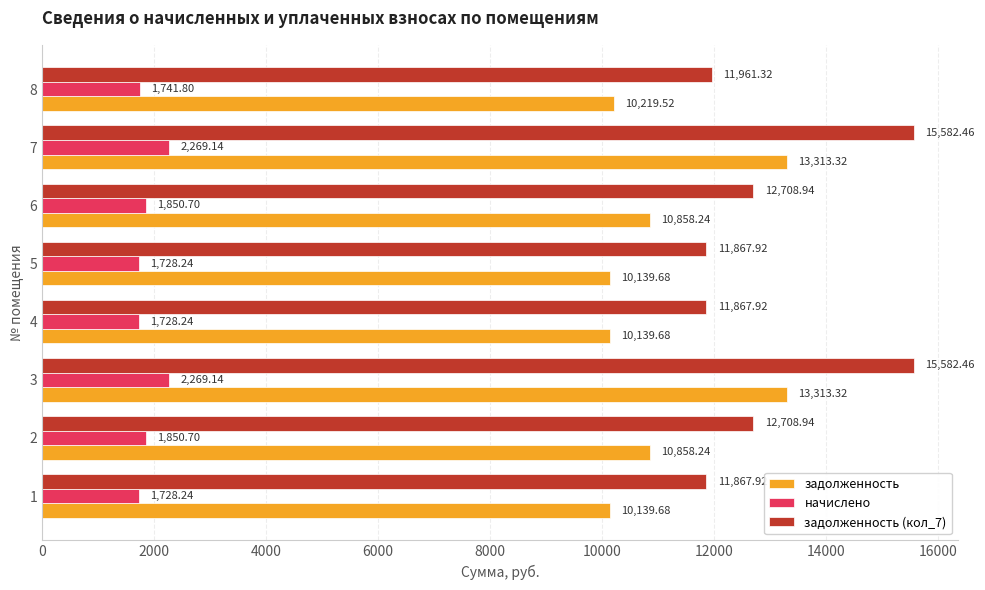

How many categories are shown in the chart?

8